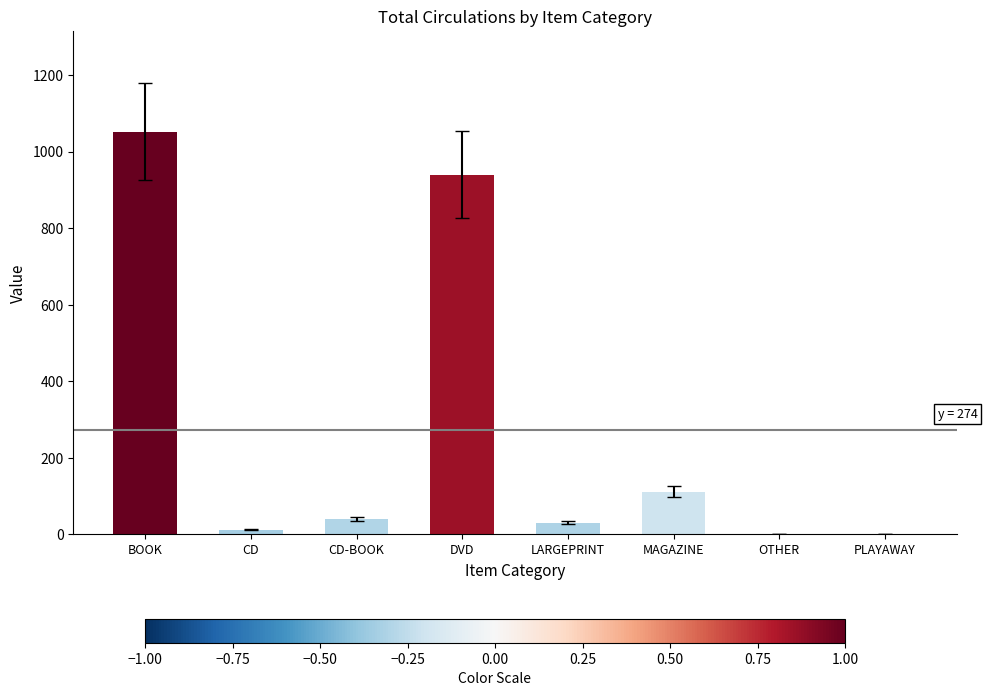

Which category has the highest value across all series?

BOOK